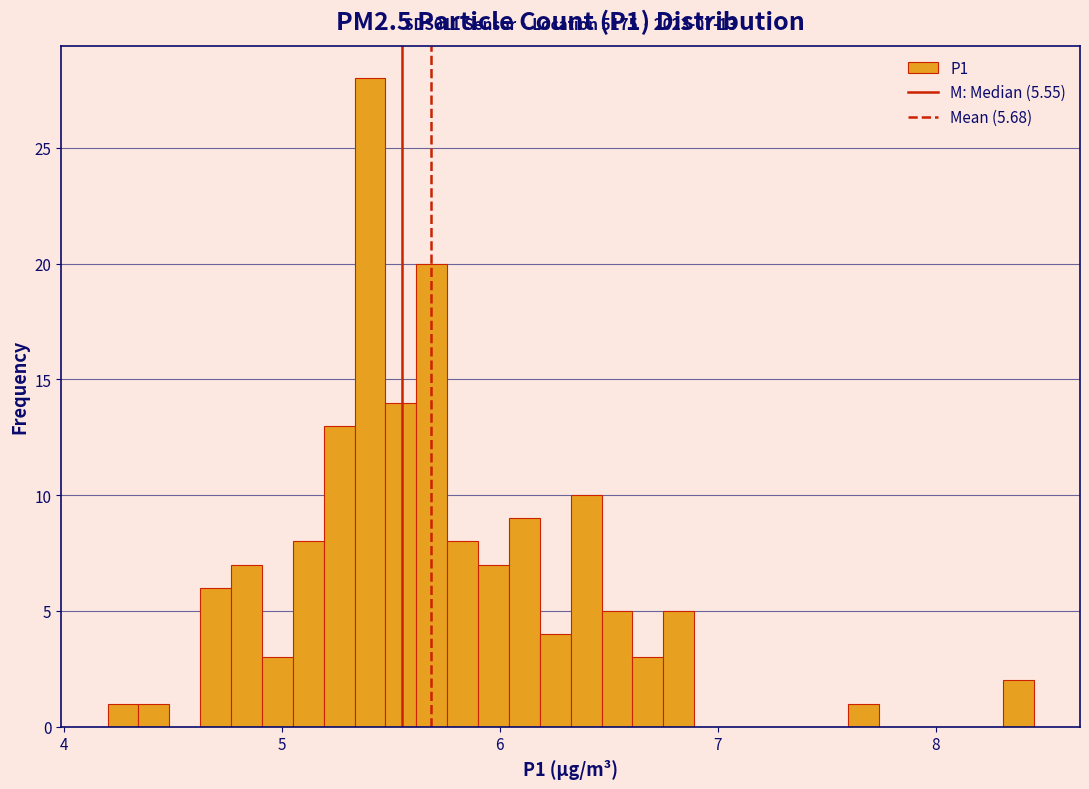

Around what value on the x-axis is the tallest bar? Give the approximate position of its centre, as read against the axis.

5.4